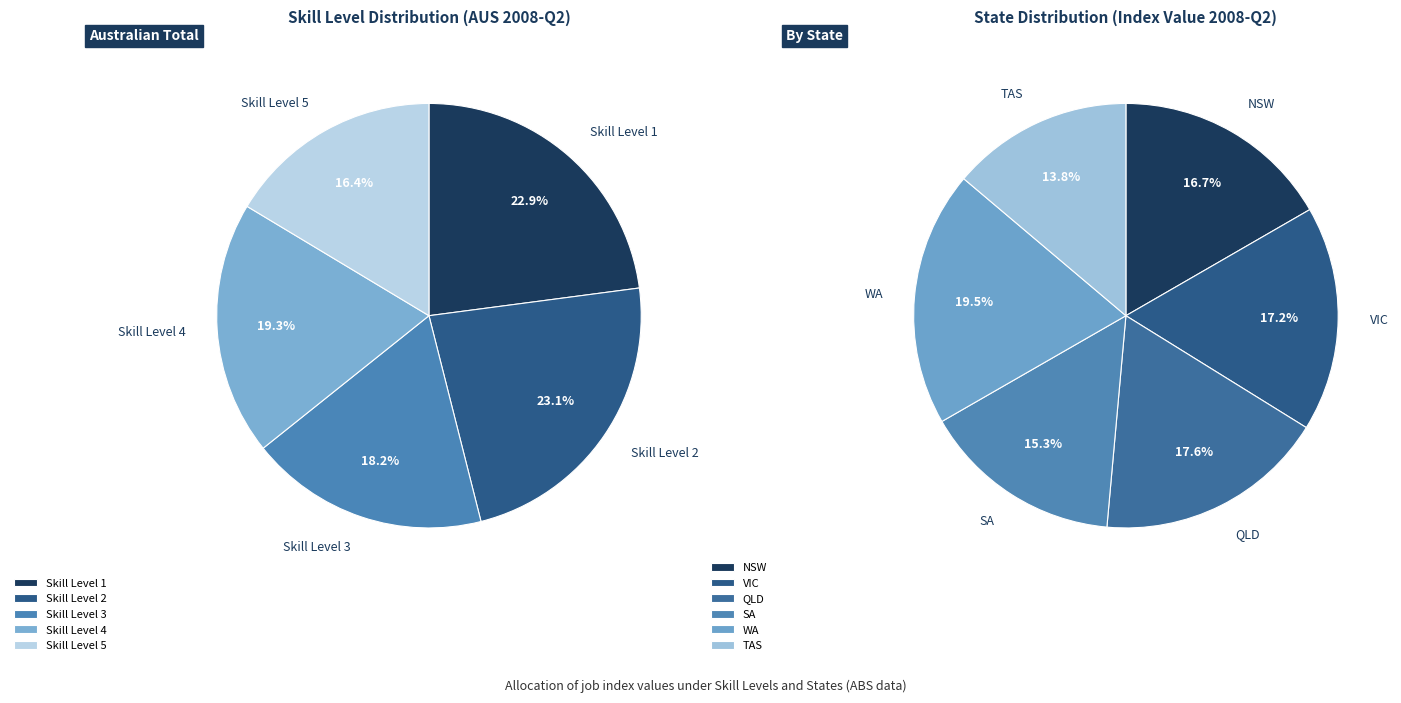

Is there a majority slice in this chart?

No